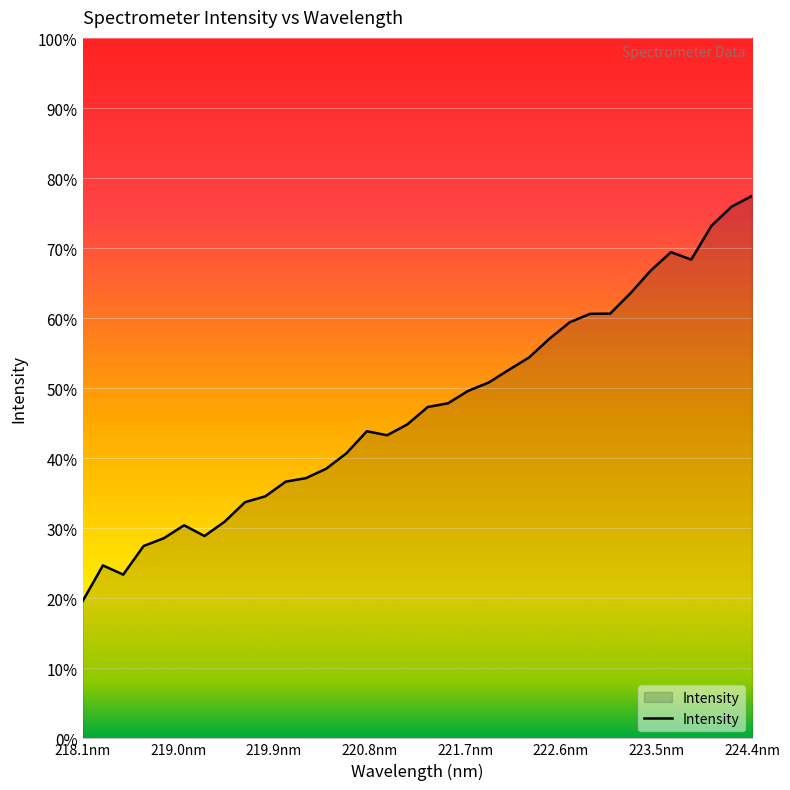

Is this an area chart (filled region under the line)?

Yes